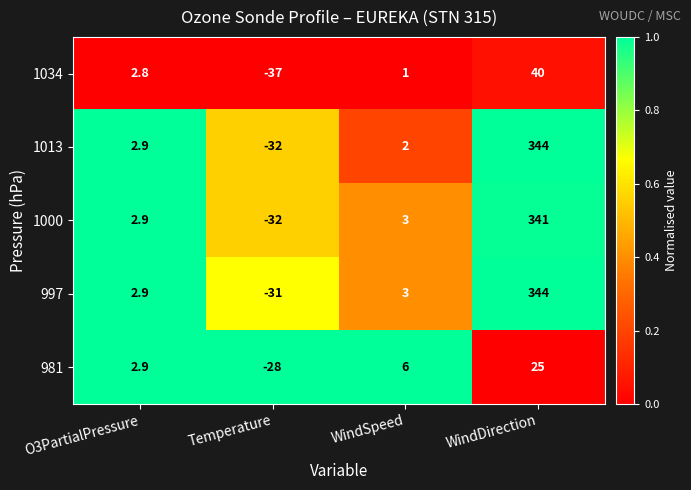

Which series changed the most between O3PartialPressure and WindSpeed?

981